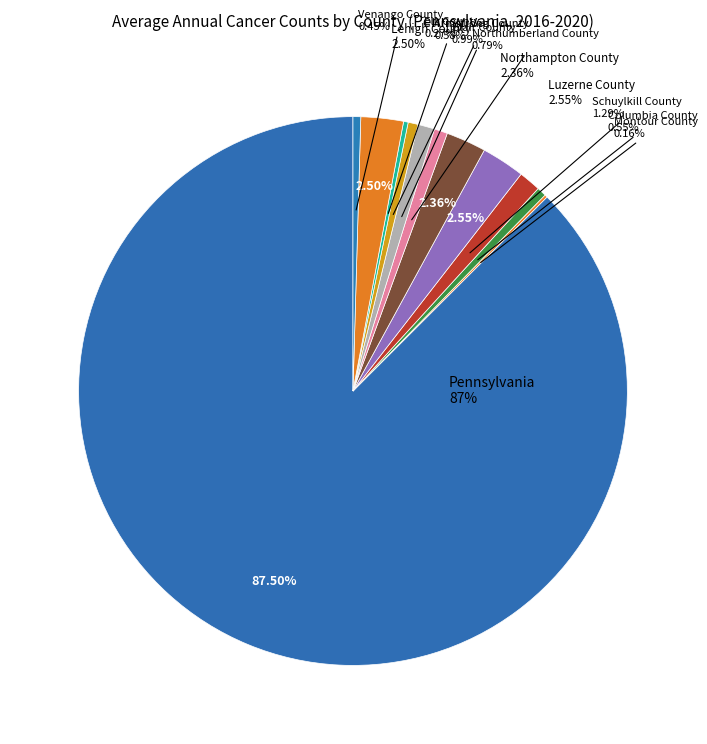

How many slices are in this pie chart?

12